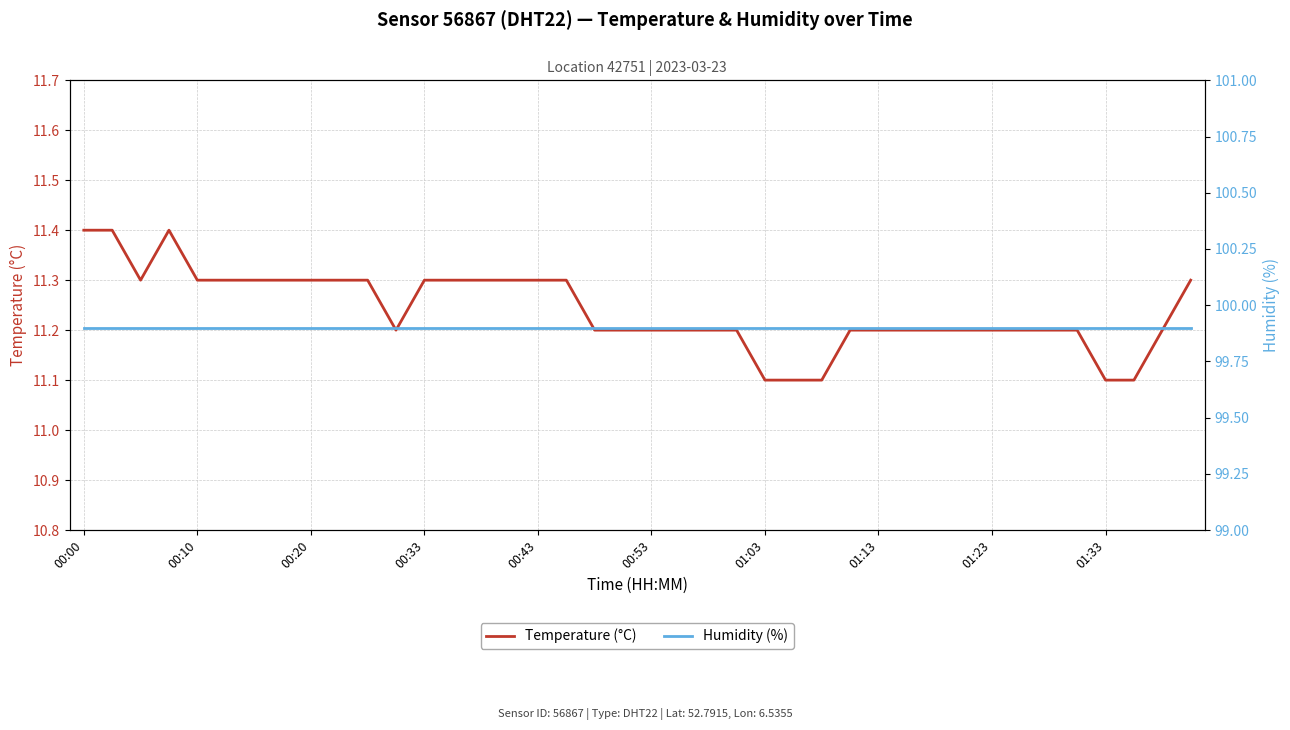

True or false: Humidity (%) and Temperature (°C) cross at least once.

False